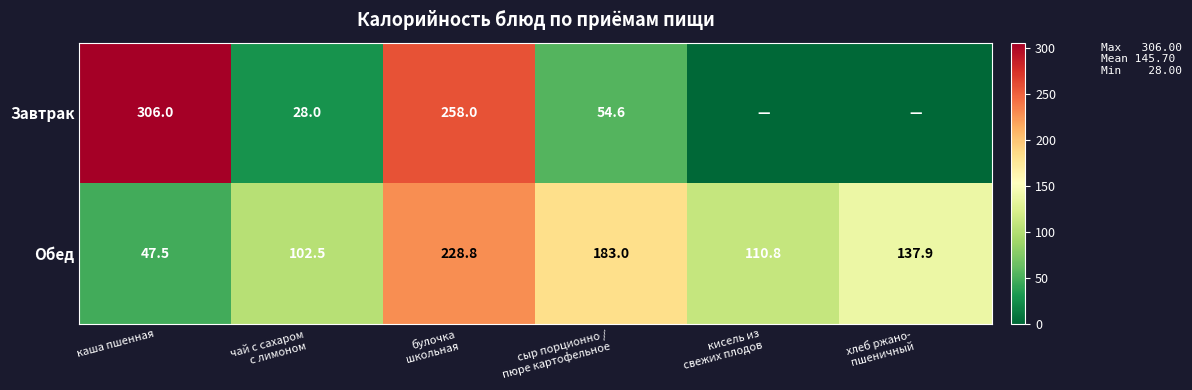

How many data points does each series have?

6